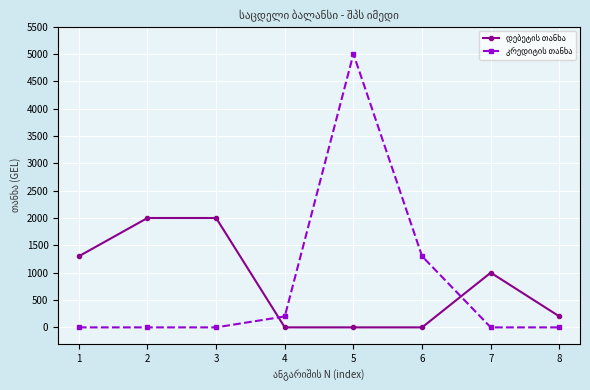

What is the maximum value shown in the chart?

5000